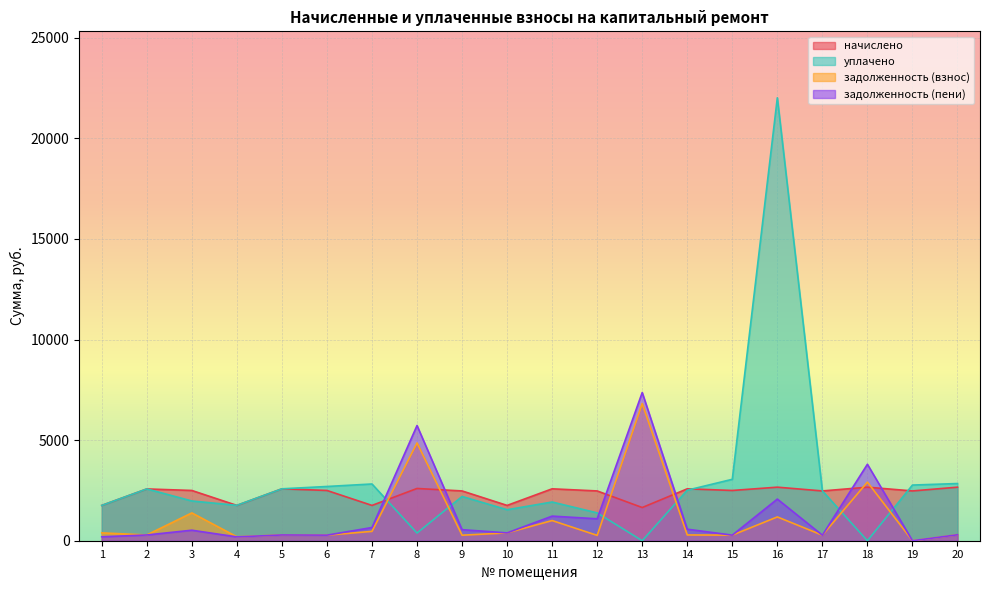

How many series are shown in this chart?

4